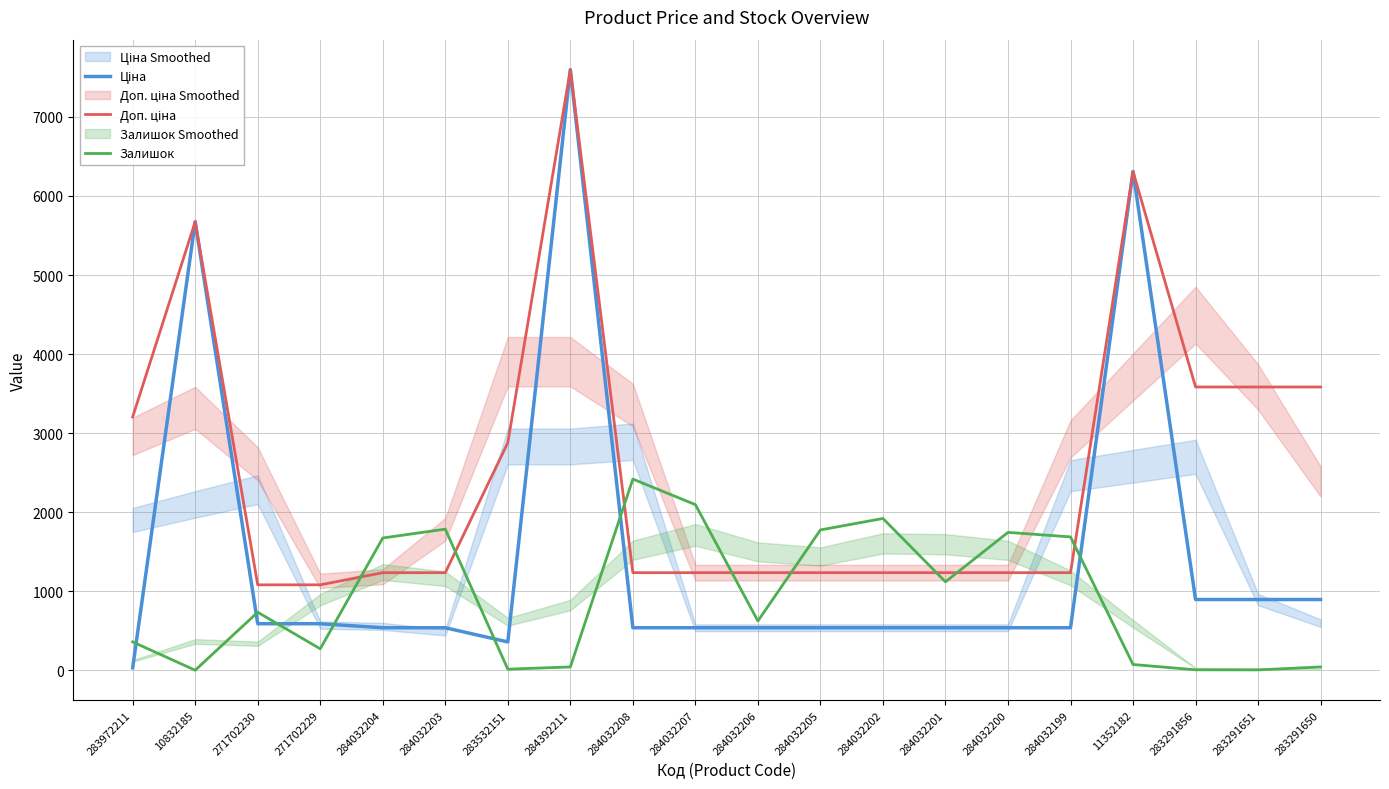

How many lines are shown in the chart?

3